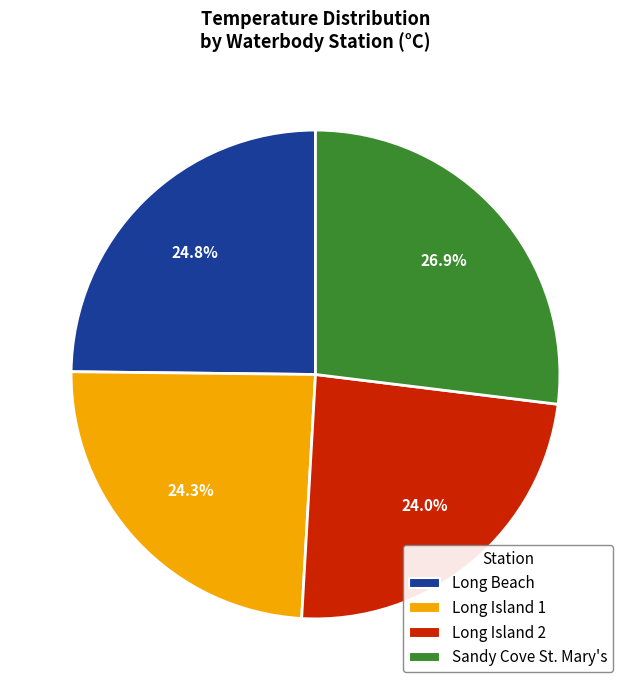

How many segments does this pie chart have?

4